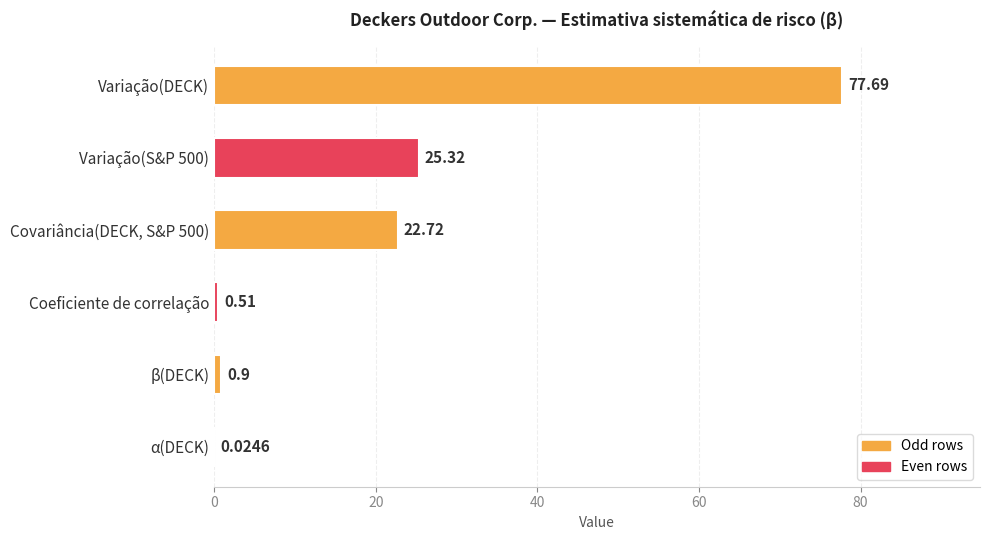

What is the change in value from Coeficiente de correlação to β(DECK)?

+0.4